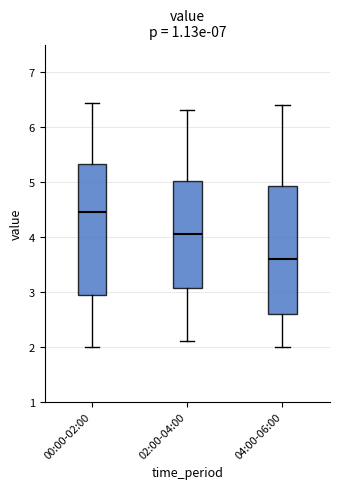

Where does the median line of the box for 04:00-06:00 sit on the y-axis? The values are not printed on the chart, so give them approximately, as read against the axis.

3.6